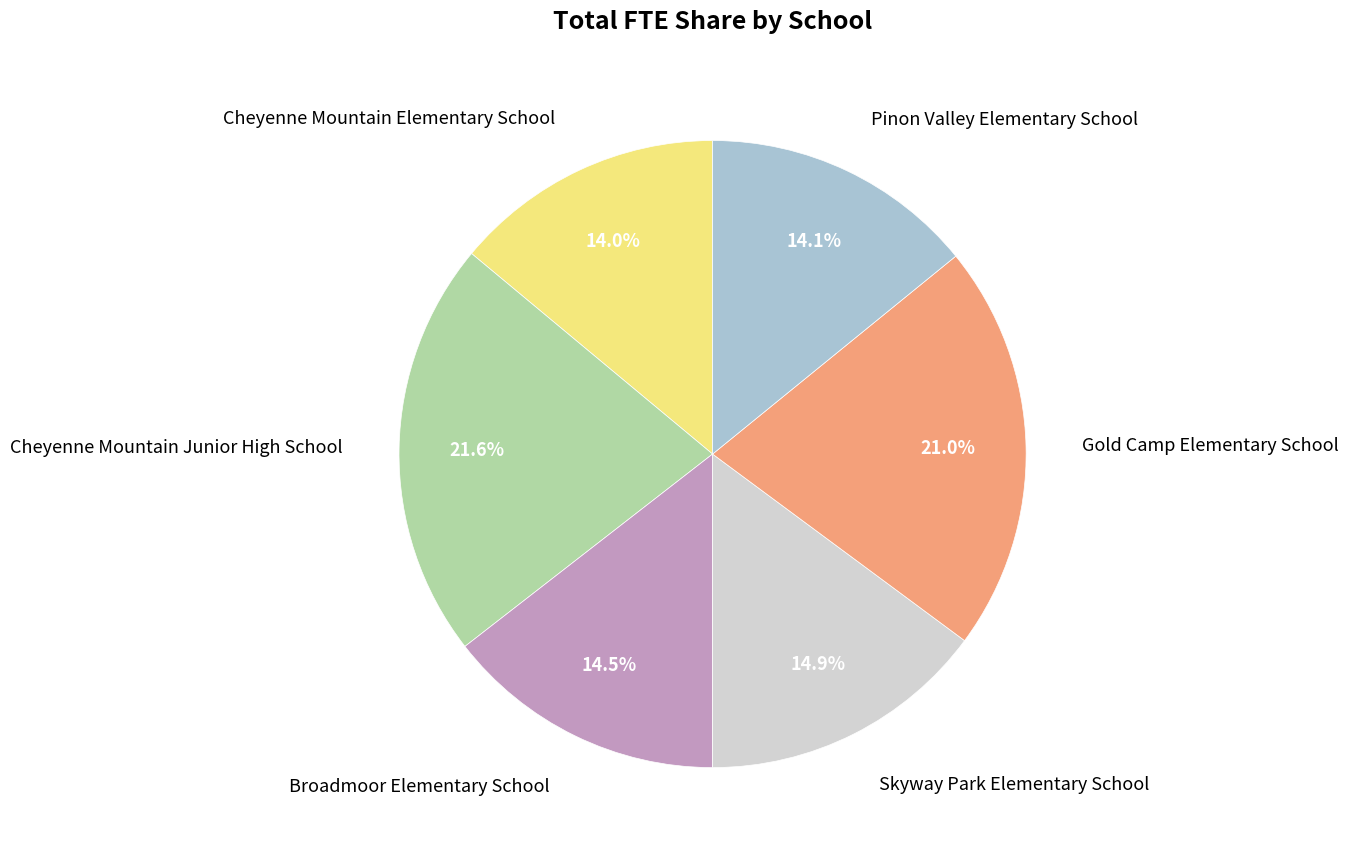

To the nearest percent, what is the difference between the Pinon Valley Elementary School and Skyway Park Elementary School slice percentages?

1%